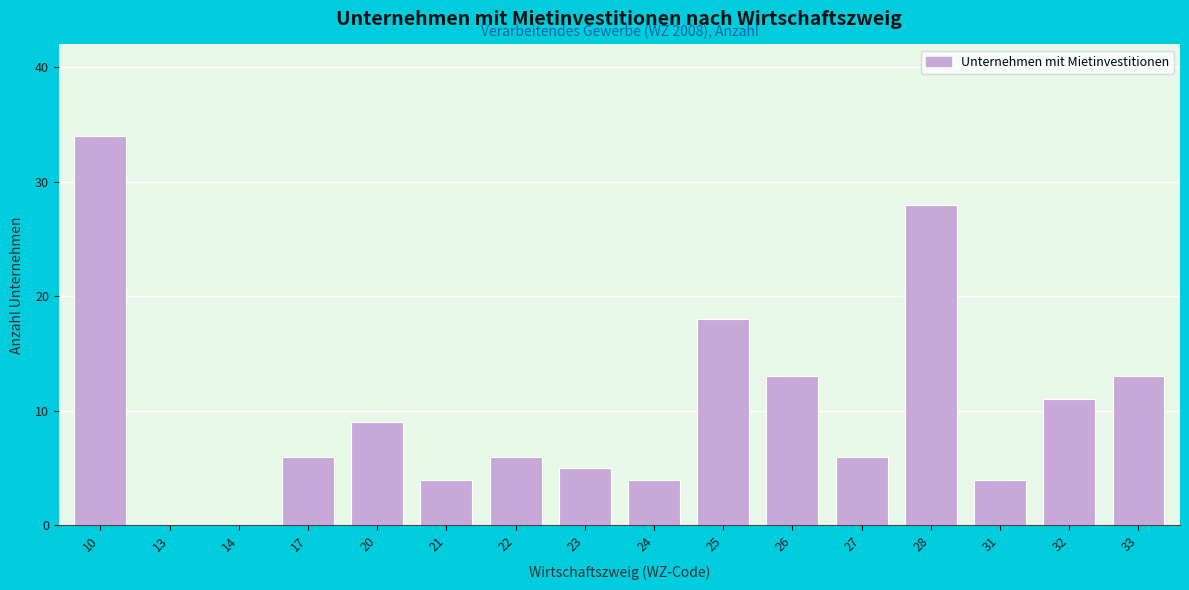

Reading right to left, list all the values displayed in this chart.

33=13	32=11	31=4	28=28	27=6	26=13	25=18	24=4	23=5	22=6	21=4	20=9	17=6	14=0	13=0	10=34